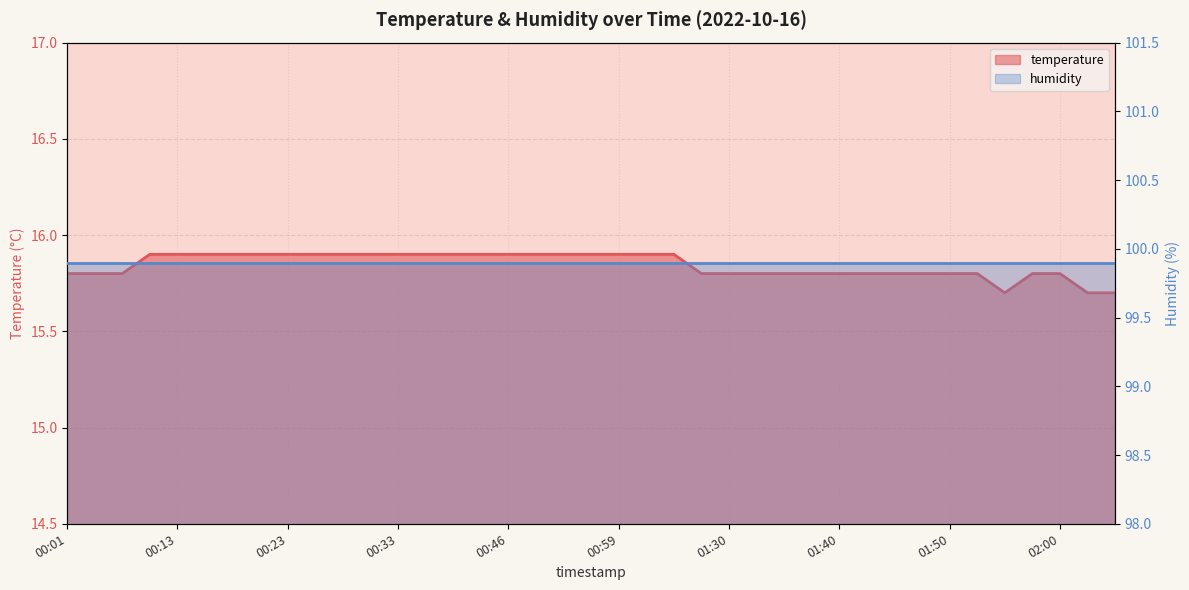

The chart shows a value of 15.9 at 00:38. True or false?

True